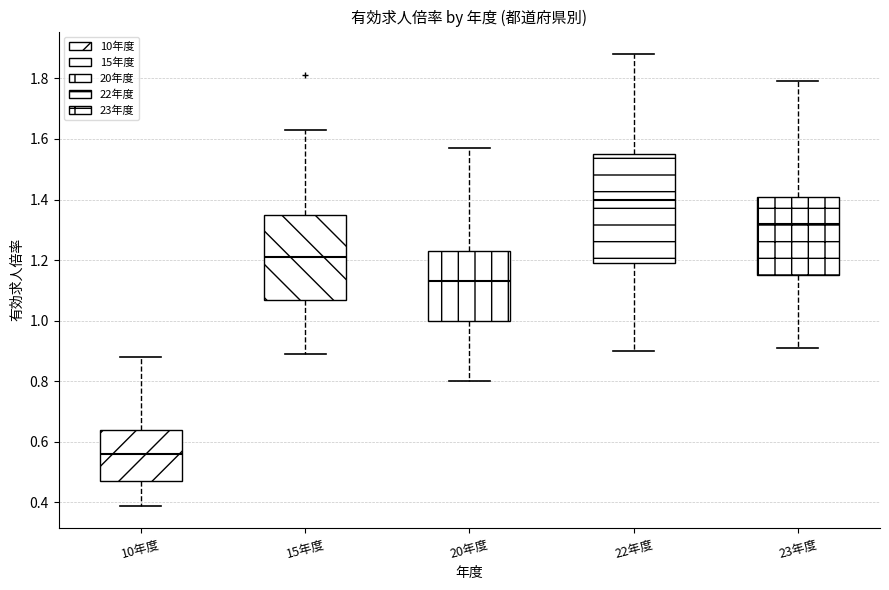

Reading left to right, transcribe this box plot: for each box, give where its median line is, the range the box spans, and where its two whiskers end, as read against the y-axis. The values are not printed on the chart, so give them approximately, as read against the axis.

10年度: median 0.56, box 0.48 to 0.64, whiskers 0.40 to 0.88
15年度: median 1.22, box 1.08 to 1.36, whiskers 0.90 to 1.64
20年度: median 1.14, box 1.00 to 1.24, whiskers 0.80 to 1.58
22年度: median 1.40, box 1.20 to 1.56, whiskers 0.90 to 1.88
23年度: median 1.32, box 1.16 to 1.42, whiskers 0.92 to 1.80